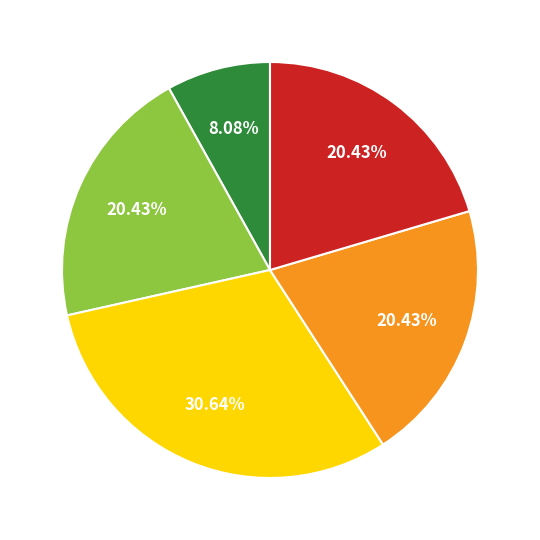

Is there any slice that represents more than half of the pie?

No